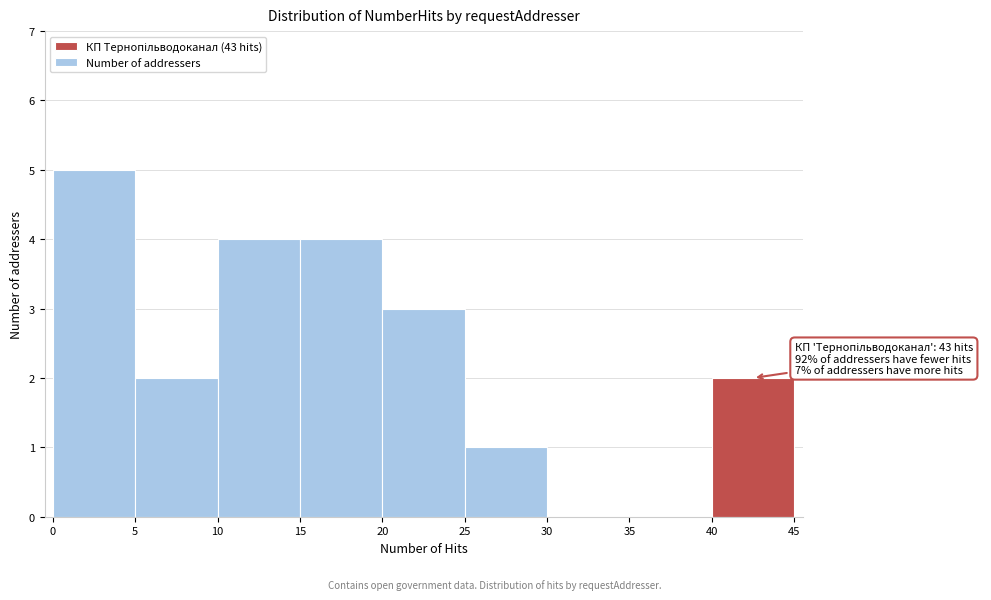

Over which range of the x-axis is the bar tallest?

0 to 5